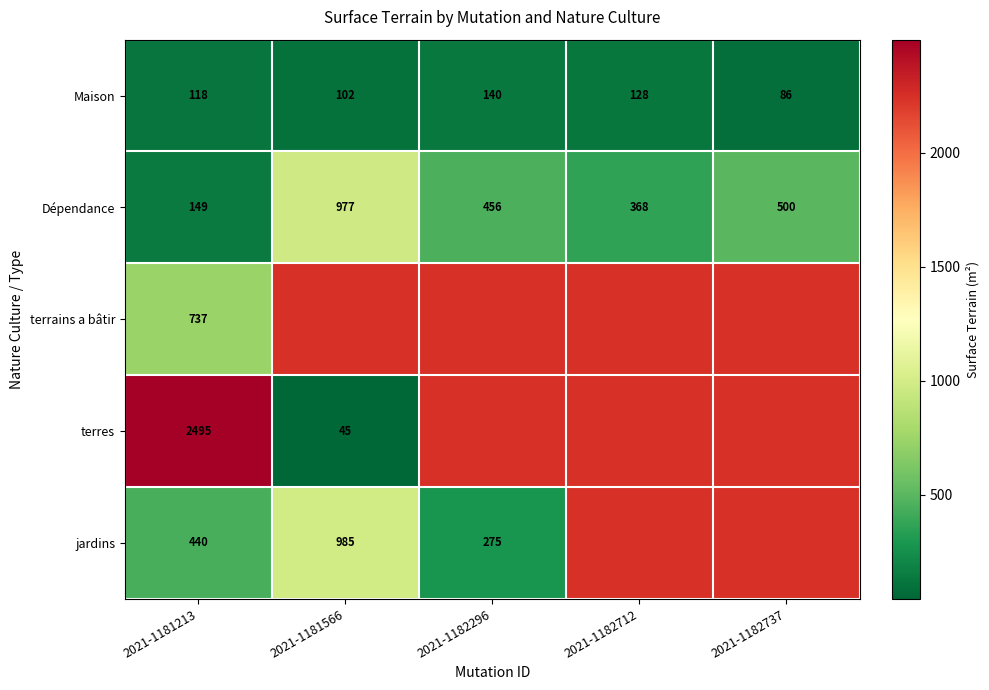

The value of Maison at 2021-1182296 is 45.3. True or false?

False